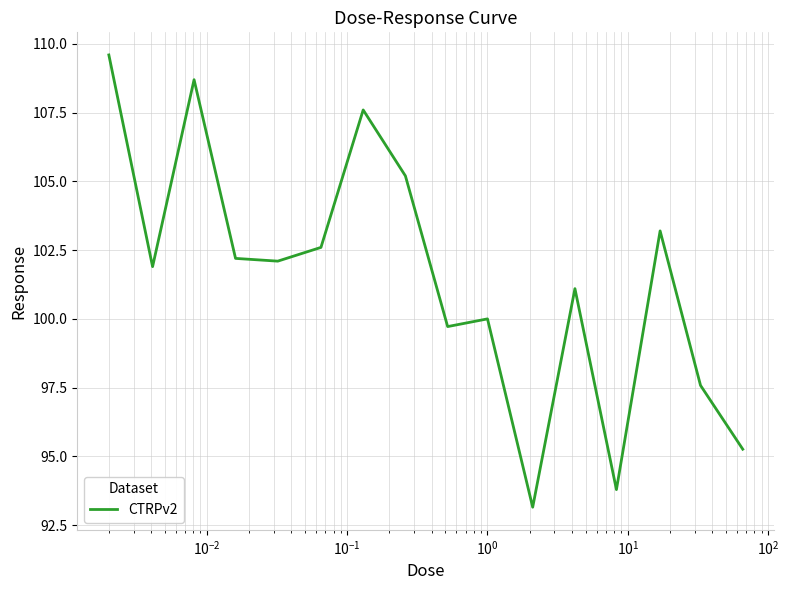

What is the smallest value displayed?

93.2